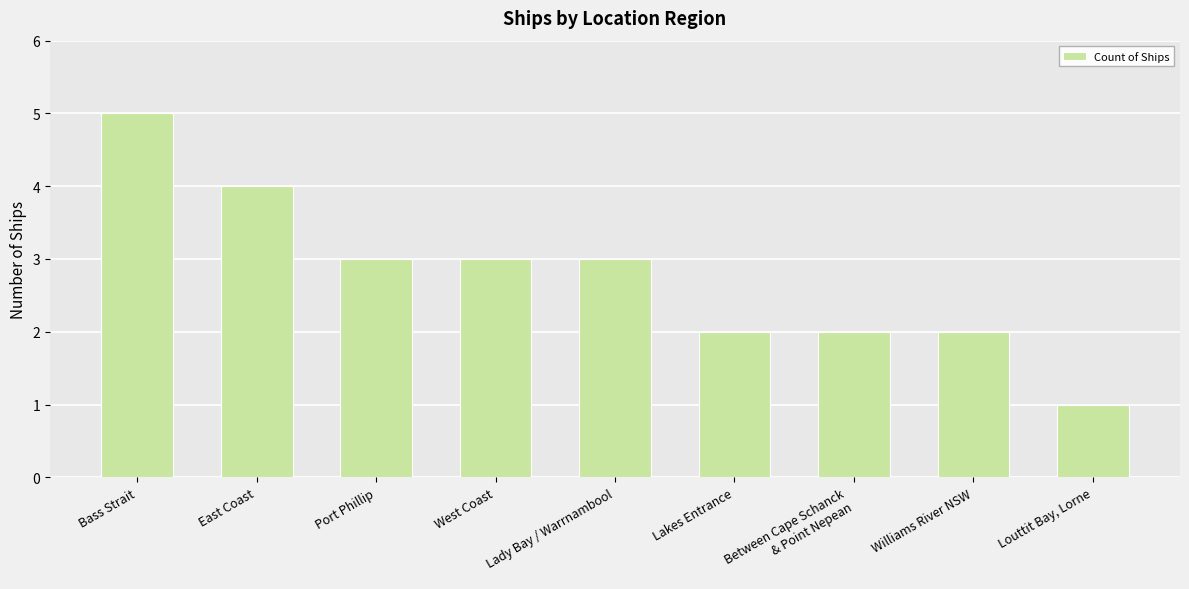

Which has a higher value, Lakes Entrance or Bass Strait?

Bass Strait